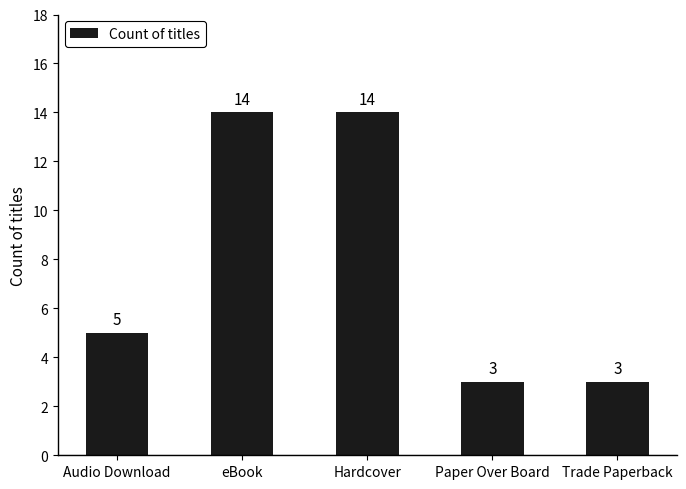

Count the values in the range 3 to 14.

5